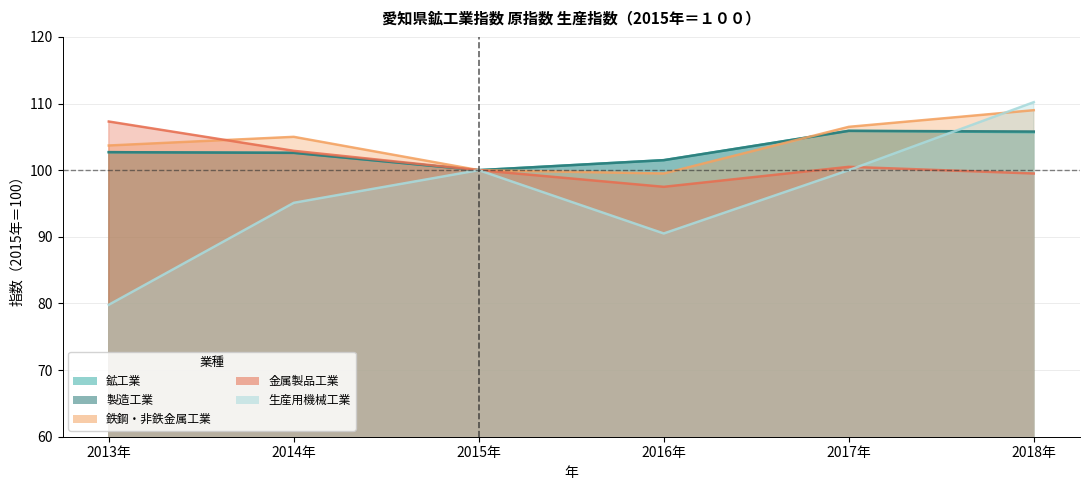

What is the difference between the 生産用機械工業 values at 2014年 and 2016年?

4.6